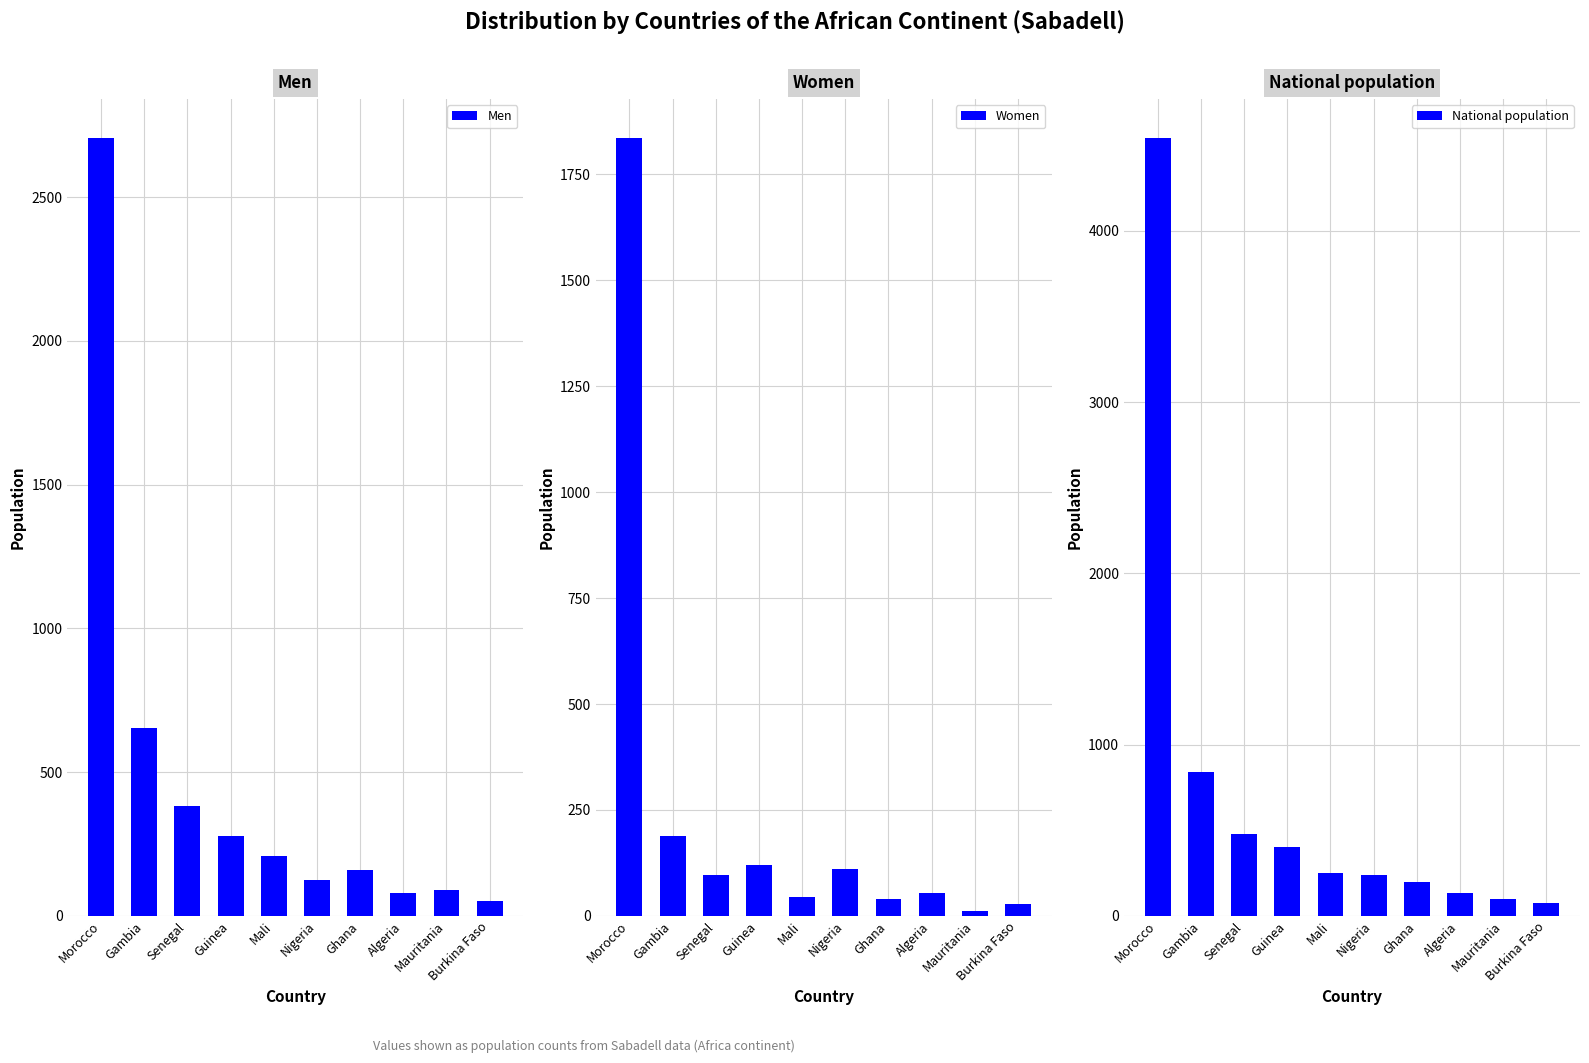

What is the total value across all series at Mali?

504